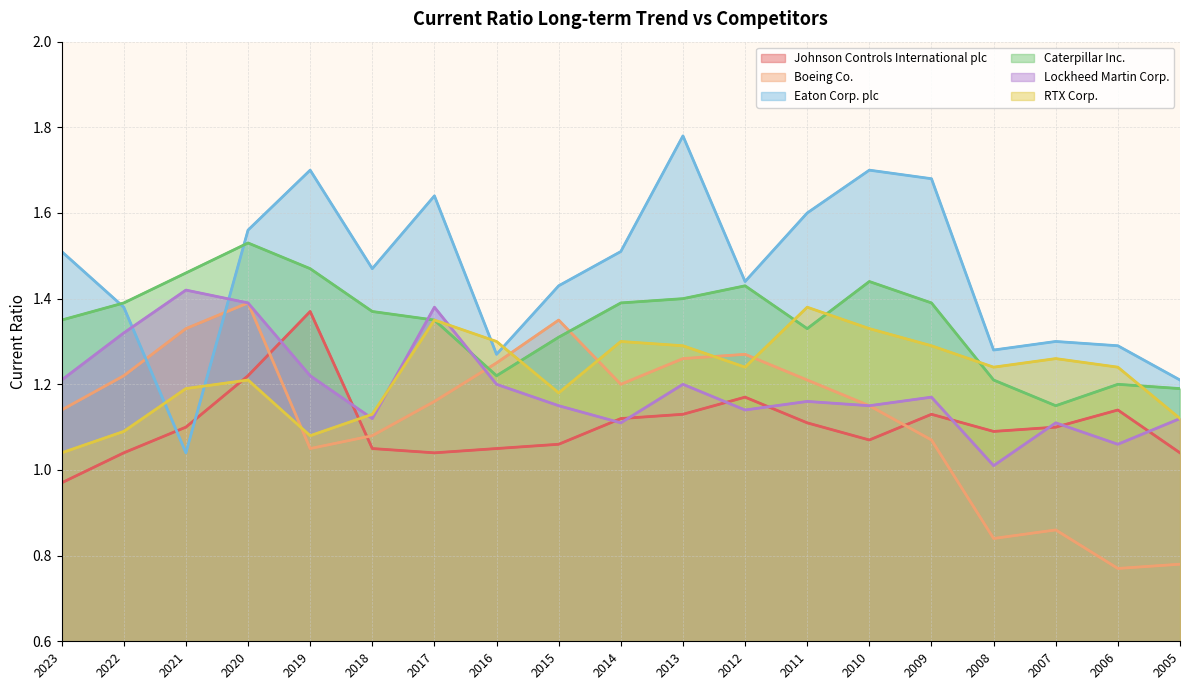

What is the total value across all series at 2022?

7.4